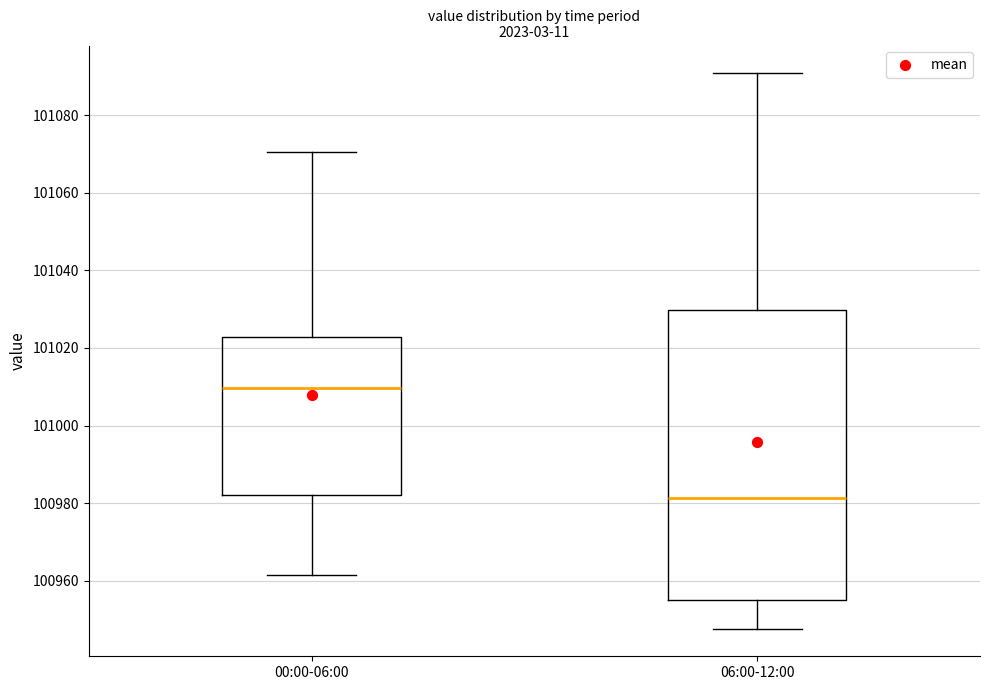

Reading left to right, read every box against the y-axis: the position of its median line, the range the box covers, and the ends of its whiskers. The values are not printed on the chart, so give them approximately, as read against the axis.

00:00-06:00: median 101010, box 100982 to 101022, whiskers 100962 to 101070
06:00-12:00: median 100982, box 100956 to 101030, whiskers 100948 to 101090